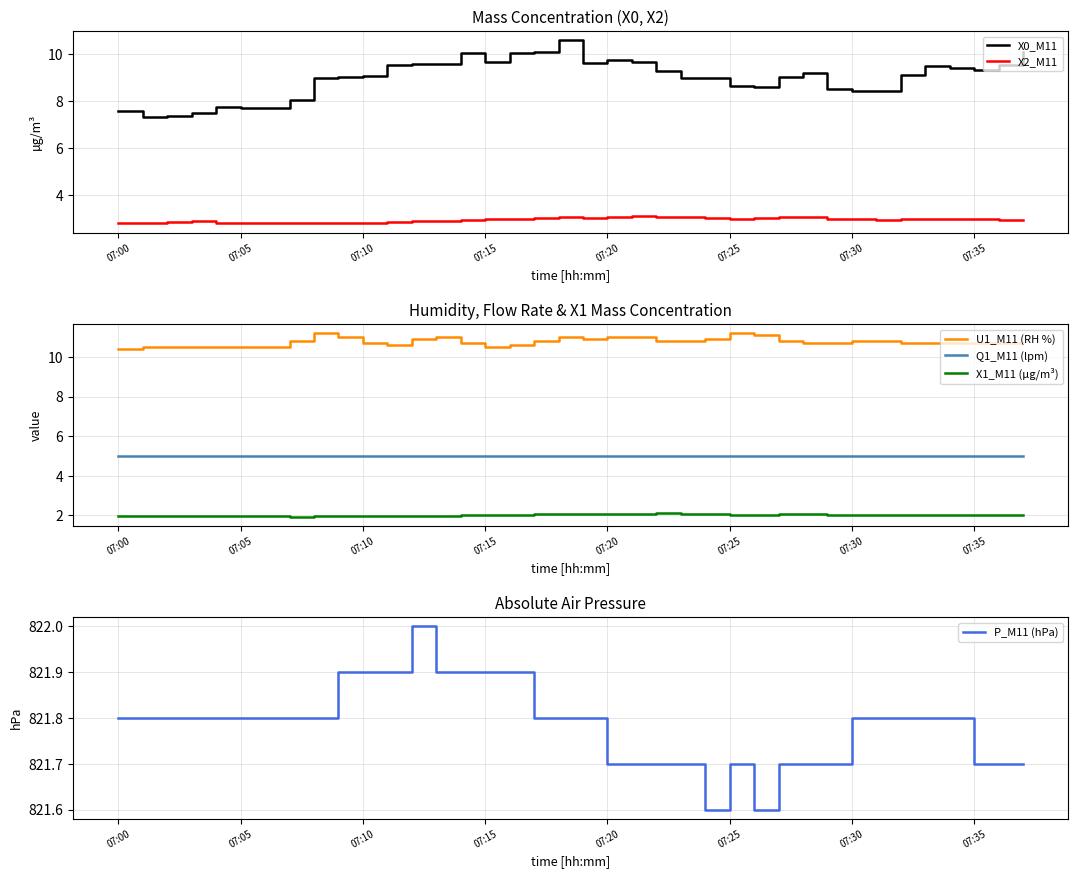

Does the chart have visible grid lines?

Yes